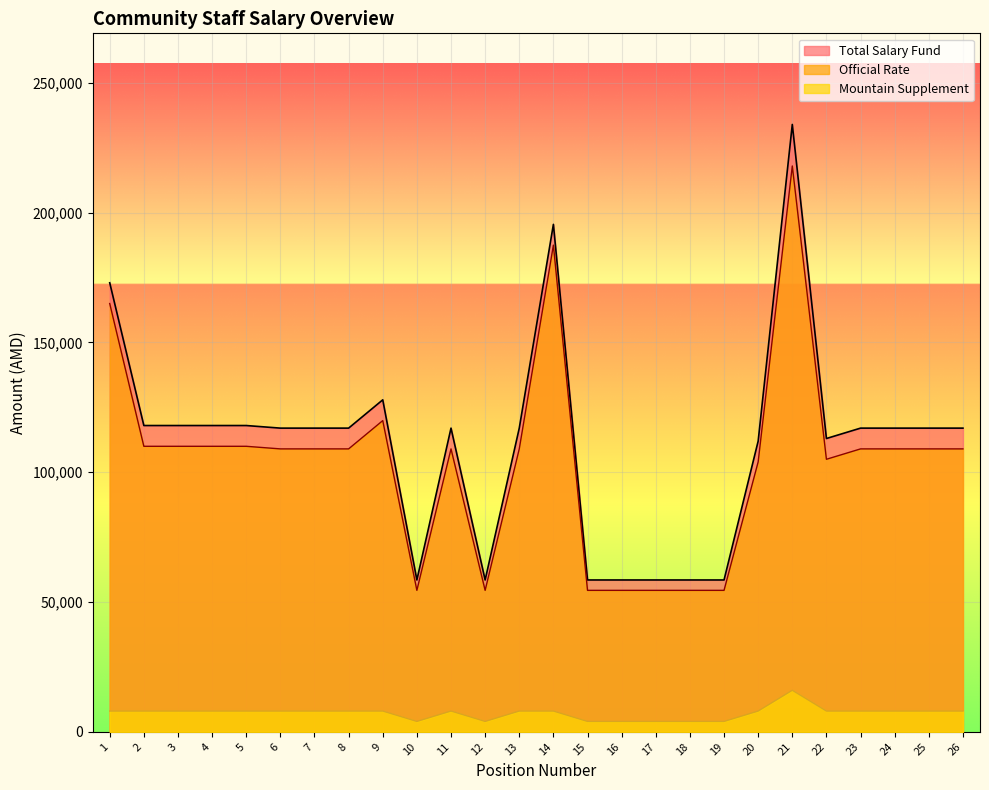

Where does the Mountain Supplement series first go above 8000?

21